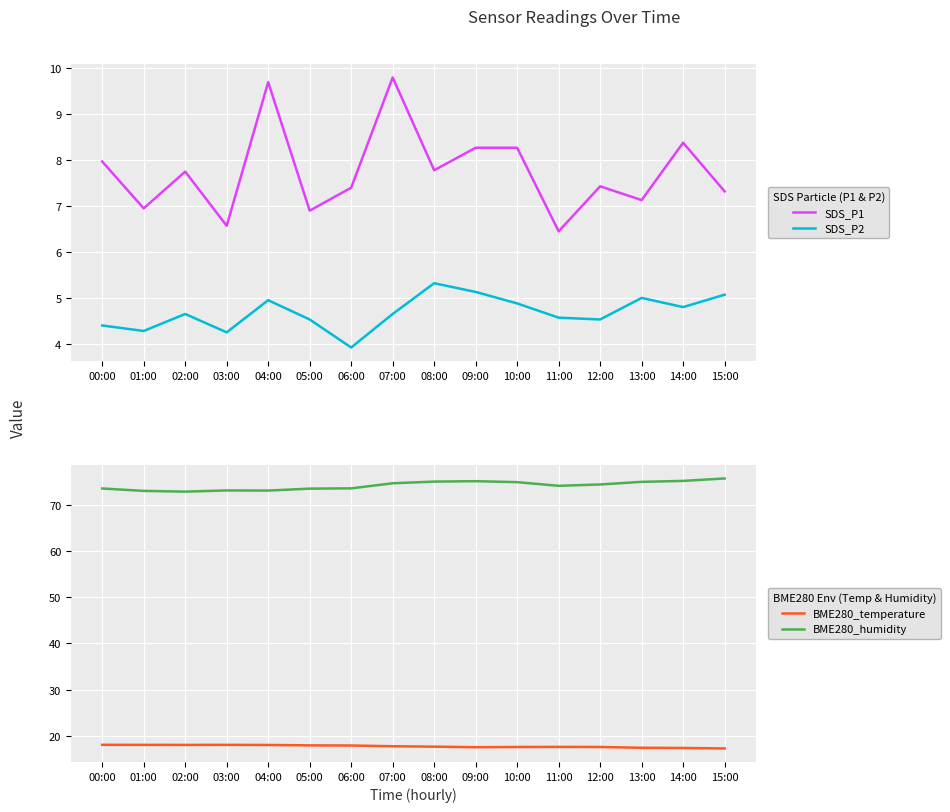

At which category is the sum across all series the highest?

07:00